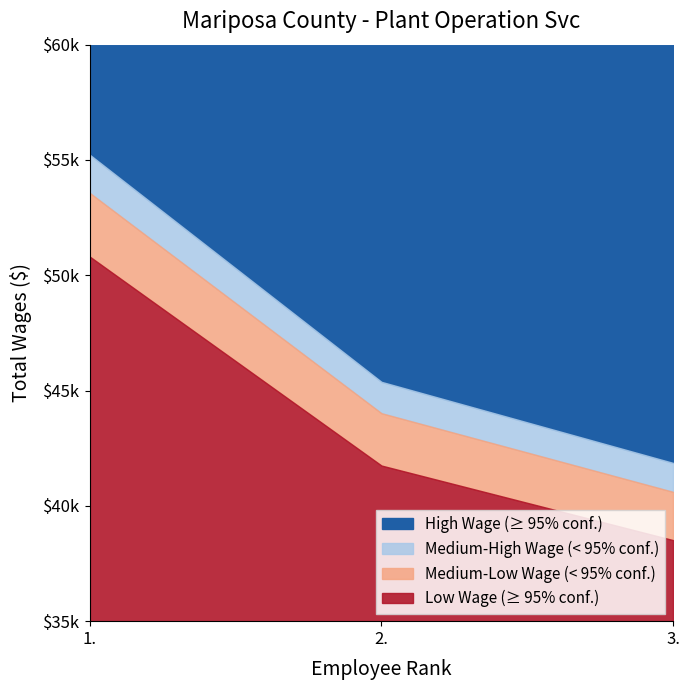

Which category has the highest value across all series?

1.